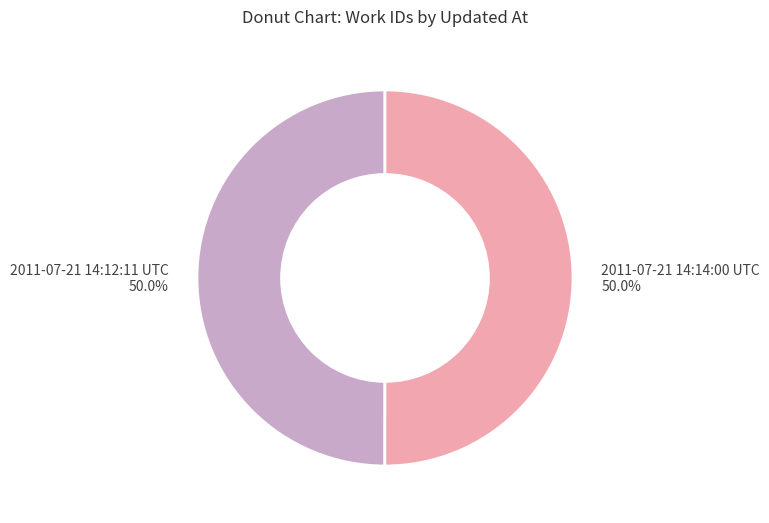

True or false: 2011-07-21 14:12:11 UTC accounts for 57% of the total.

False